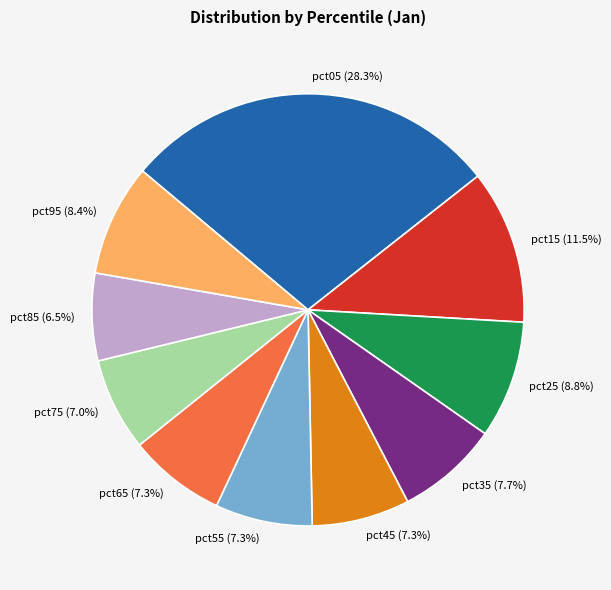

To the nearest percent, what is the difference between the largest and smallest slice percentages?

22%